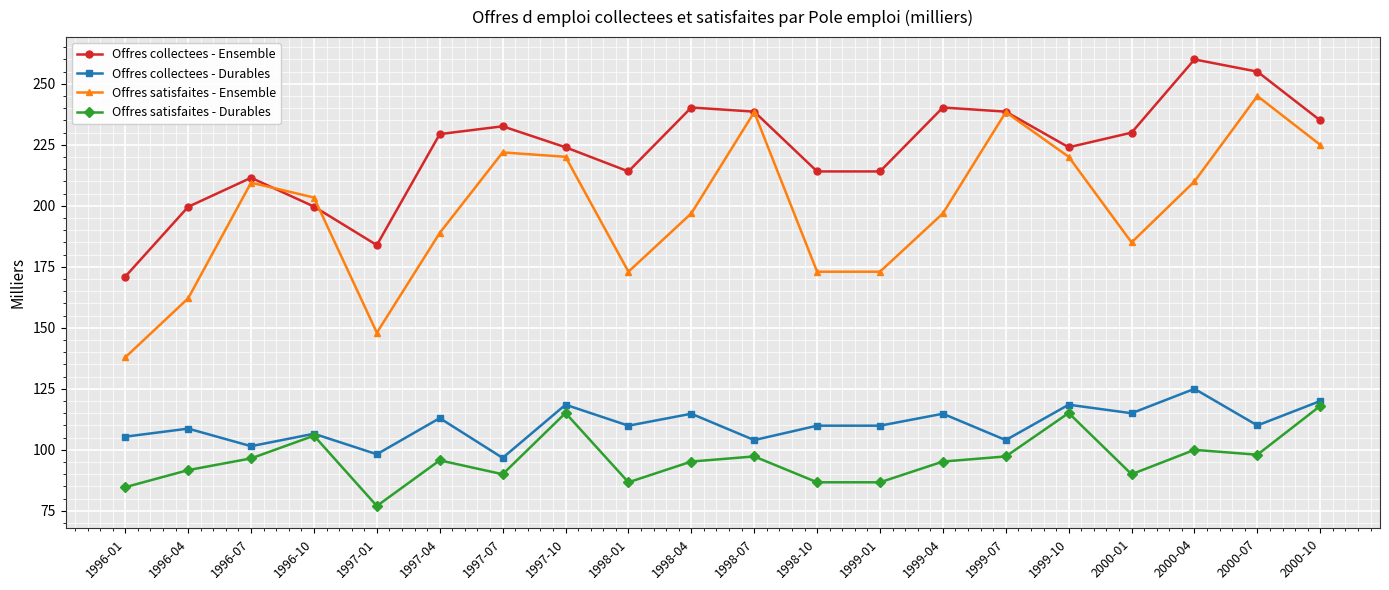

Is it true that Offres collectees - Durables equals 109.9 at 1998-10?

True